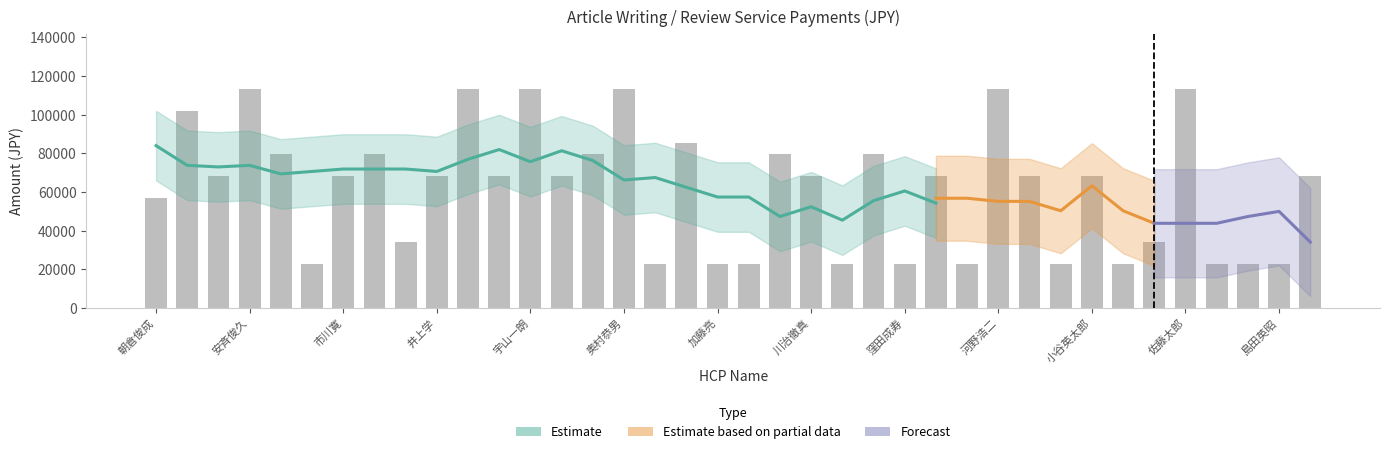

What is the label of the 32nd bar from the right?

市川寛